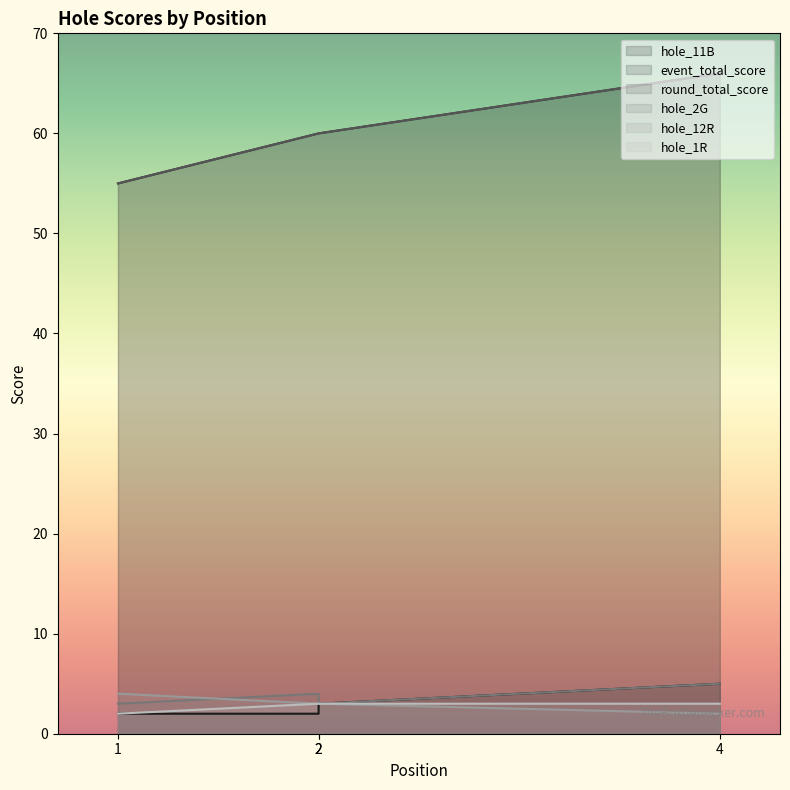

Where is hole_11B nearest to the value 3?

2